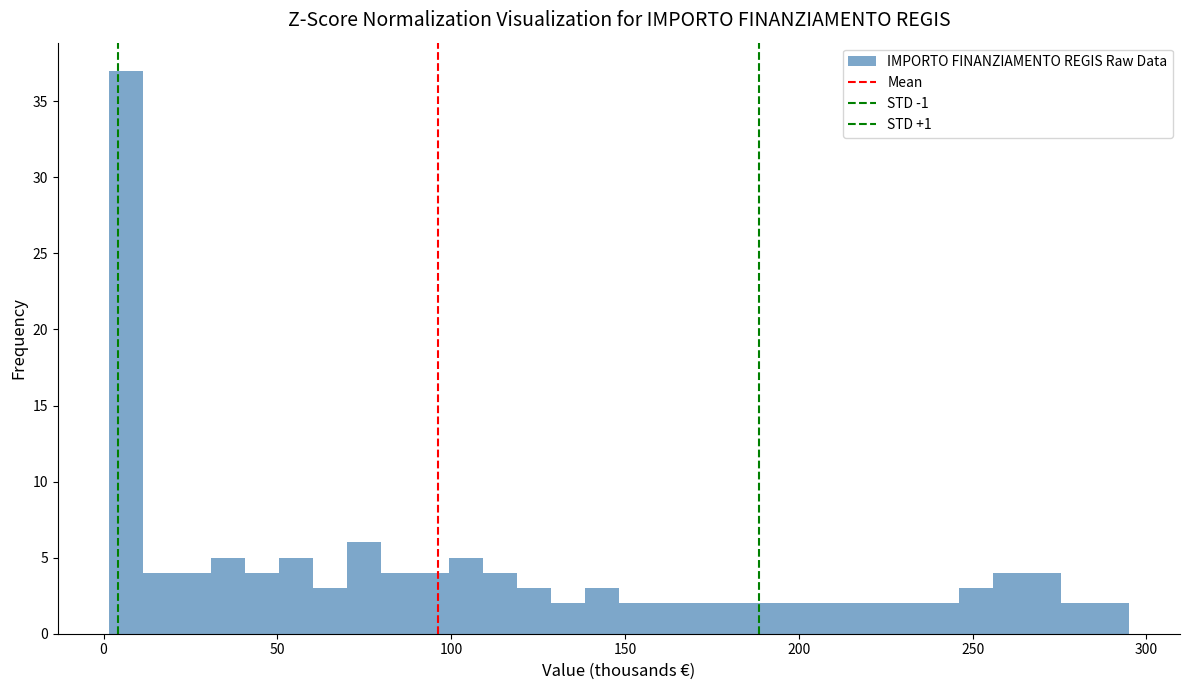

Around what value on the x-axis is the tallest bar? Give the approximate position of its centre, as read against the axis.

5